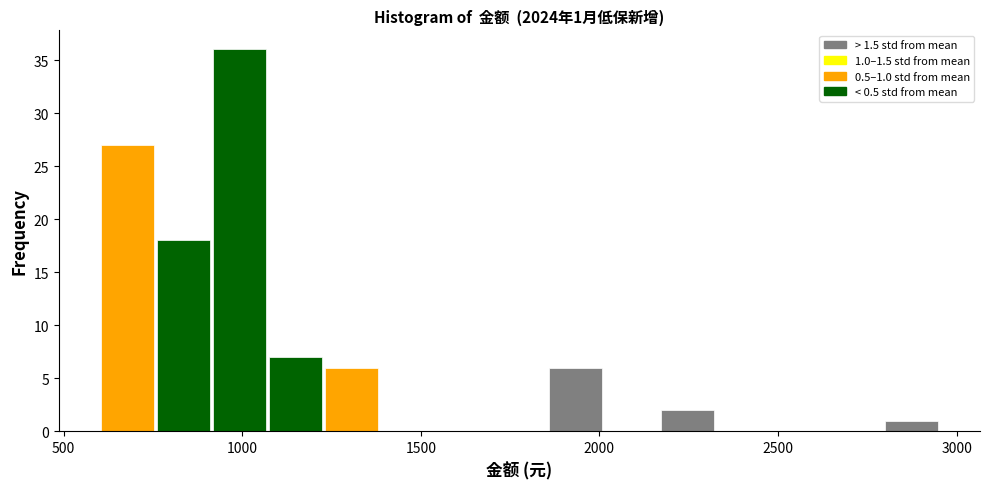

Read against the x-axis, roughly where is the centre of the tallest bar?

1000